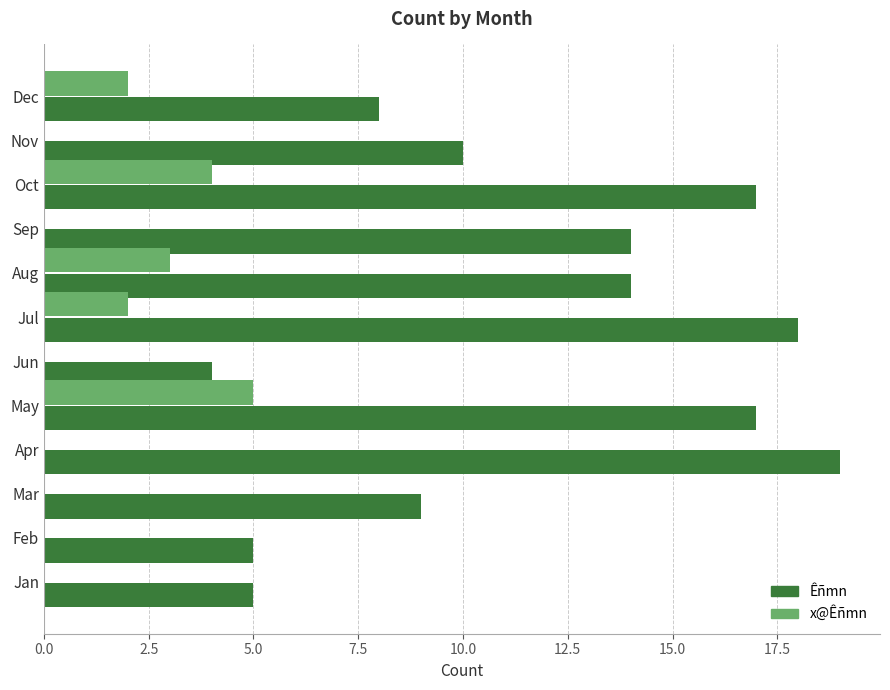

Read the x@Êñmn value at Oct.

4